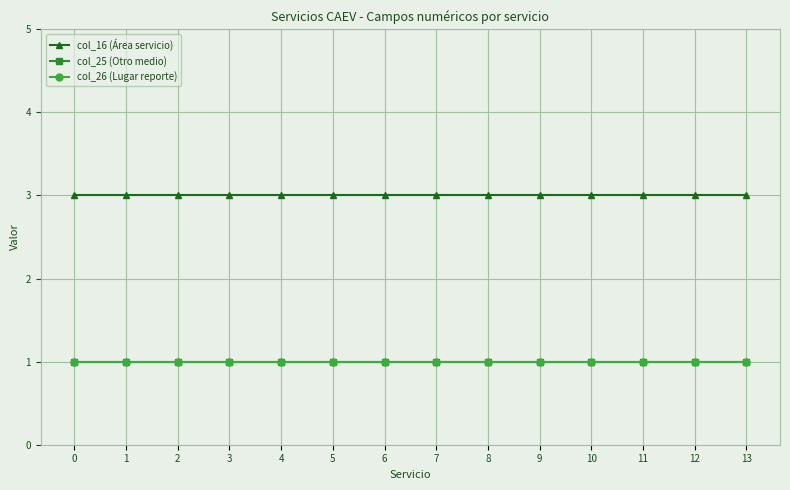

Does the chart have visible grid lines?

Yes